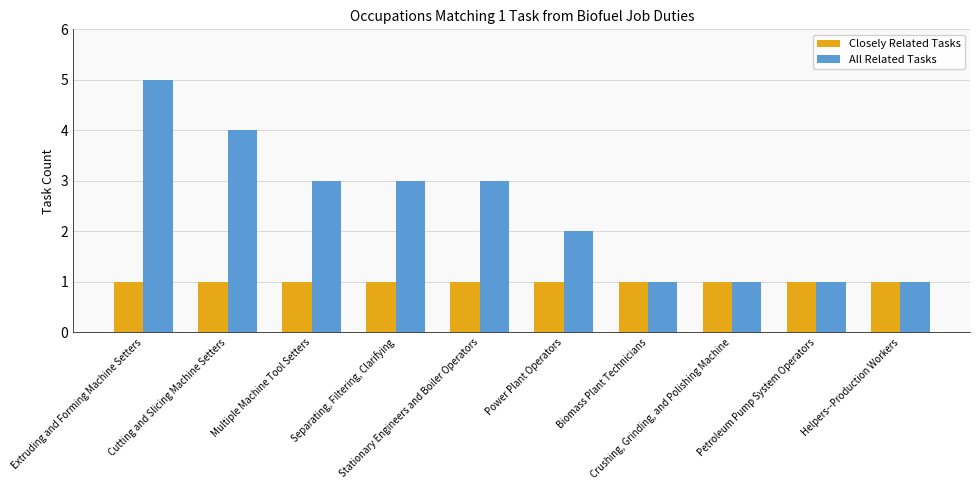

What are all the series names shown in the legend?

Closely Related Tasks, All Related Tasks